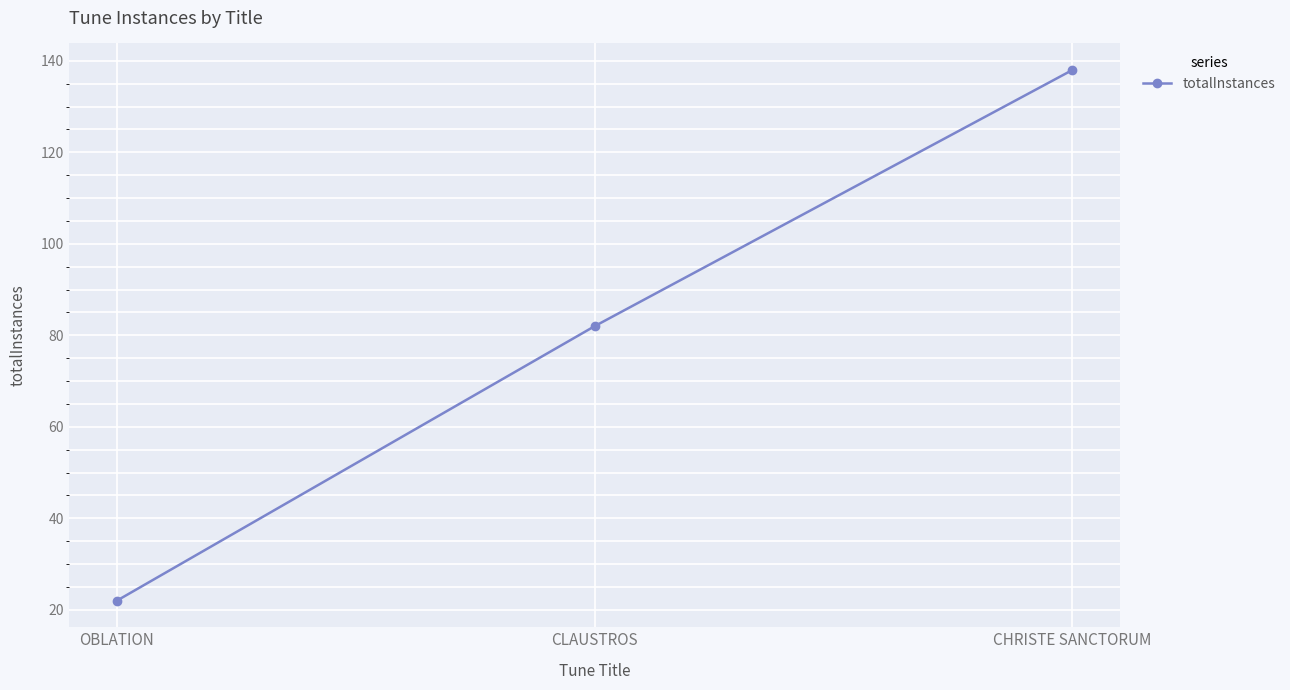

What is the difference between the values at OBLATION and CLAUSTROS?

60